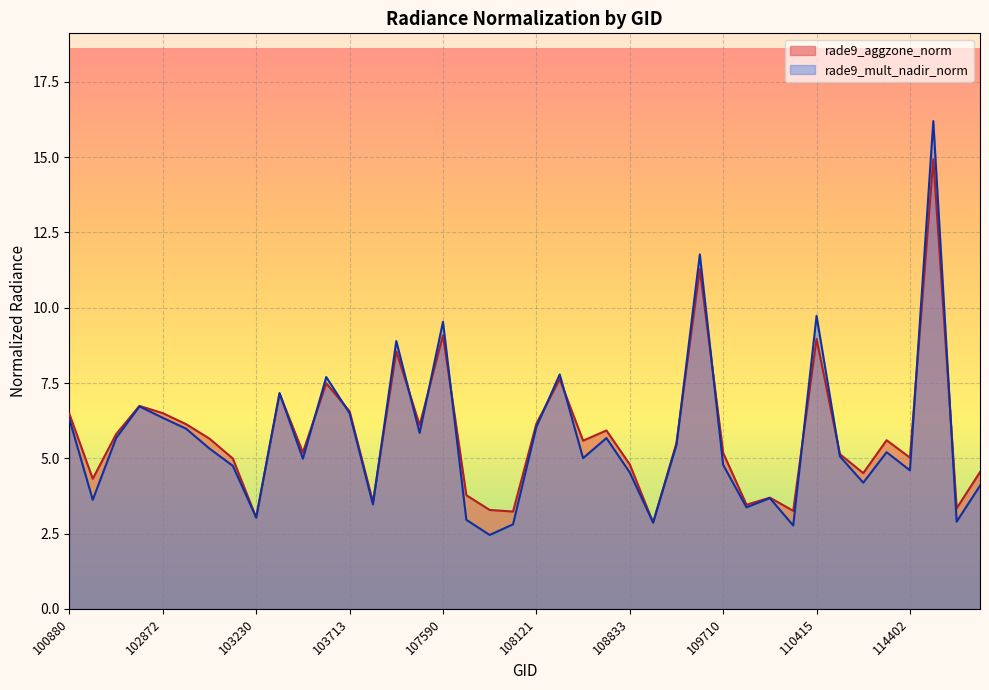

The value of rade9_aggzone_norm at 103230 is 1.3. True or false?

False